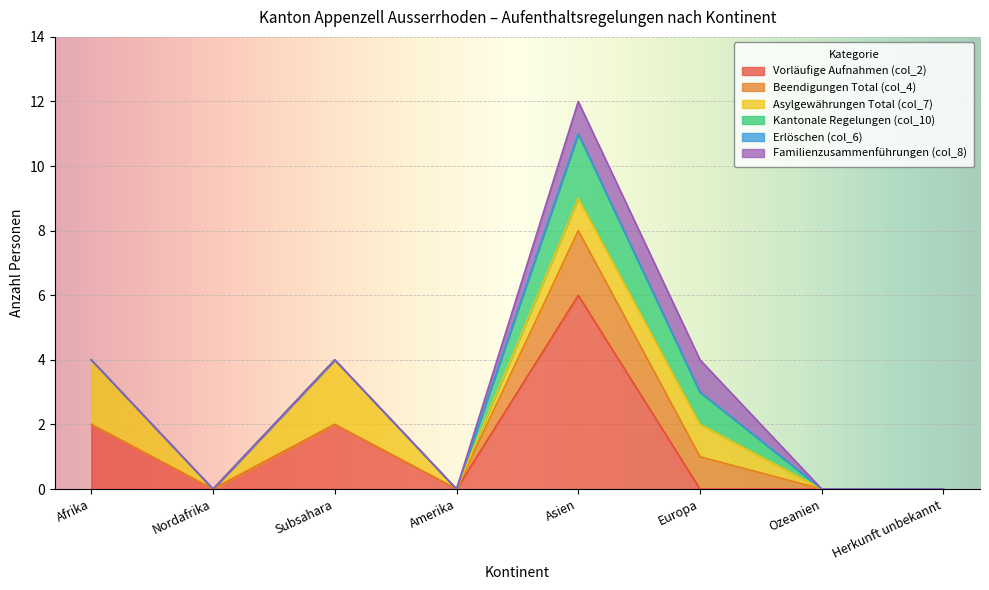

How many series are shown in this chart?

6